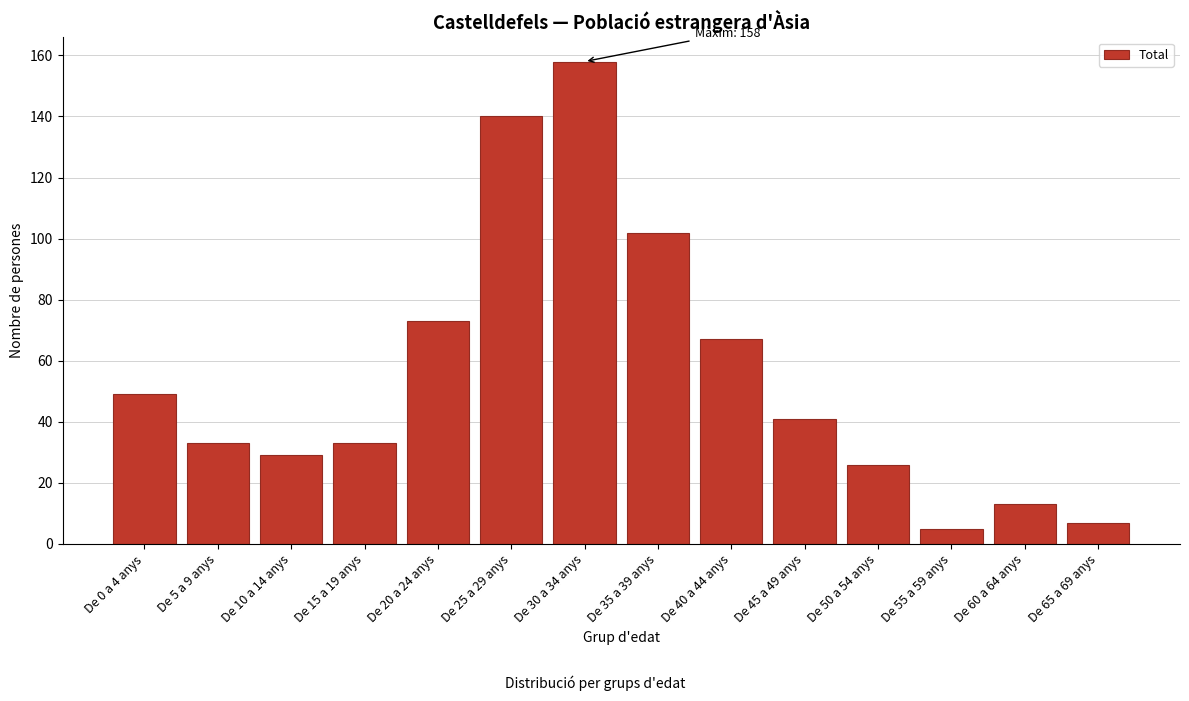

Reading left to right, extract all data points from this chart.

De 0 a 4 anys=49	De 5 a 9 anys=33	De 10 a 14 anys=29	De 15 a 19 anys=33	De 20 a 24 anys=73	De 25 a 29 anys=140	De 30 a 34 anys=158	De 35 a 39 anys=102	De 40 a 44 anys=67	De 45 a 49 anys=41	De 50 a 54 anys=26	De 55 a 59 anys=5	De 60 a 64 anys=13	De 65 a 69 anys=7